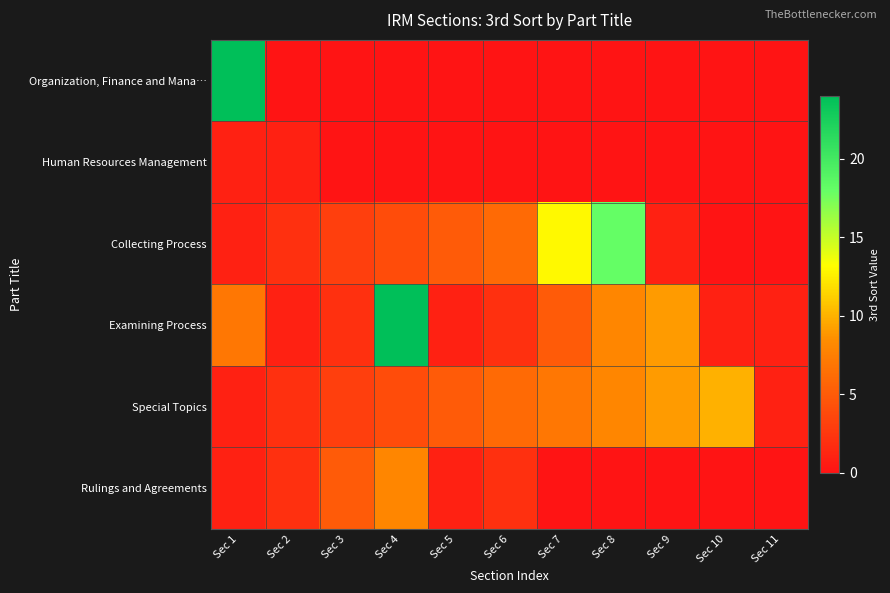

What is the difference between the highest and lowest values at Sec 6?

6